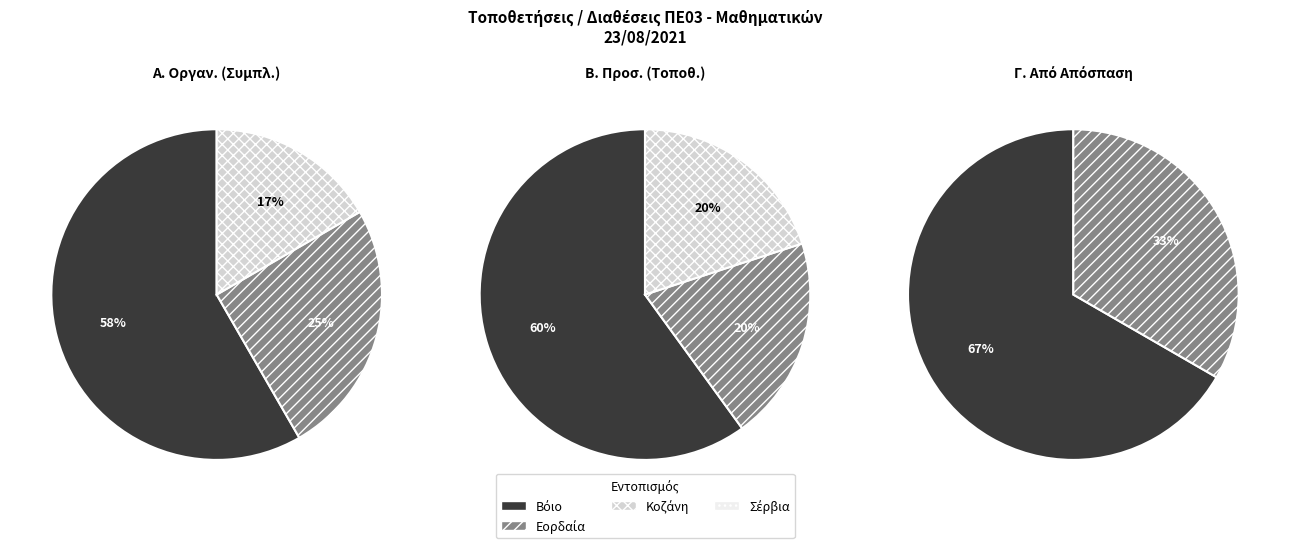

Does Α. Οργαν. represent more than half of the total?

No